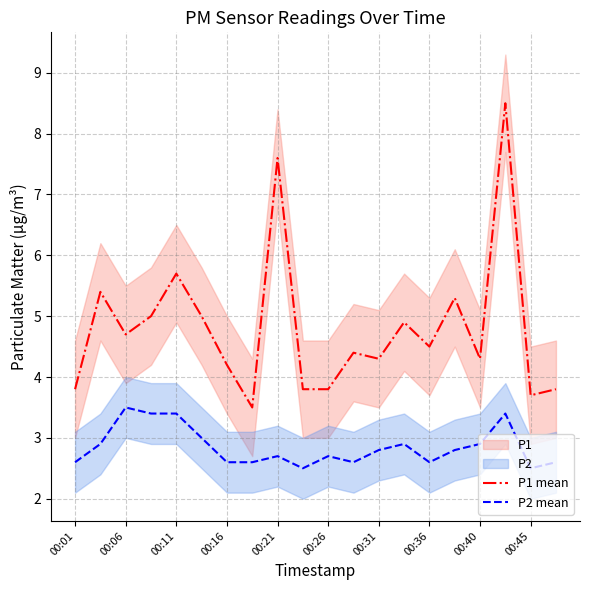

Does the chart have visible grid lines?

Yes